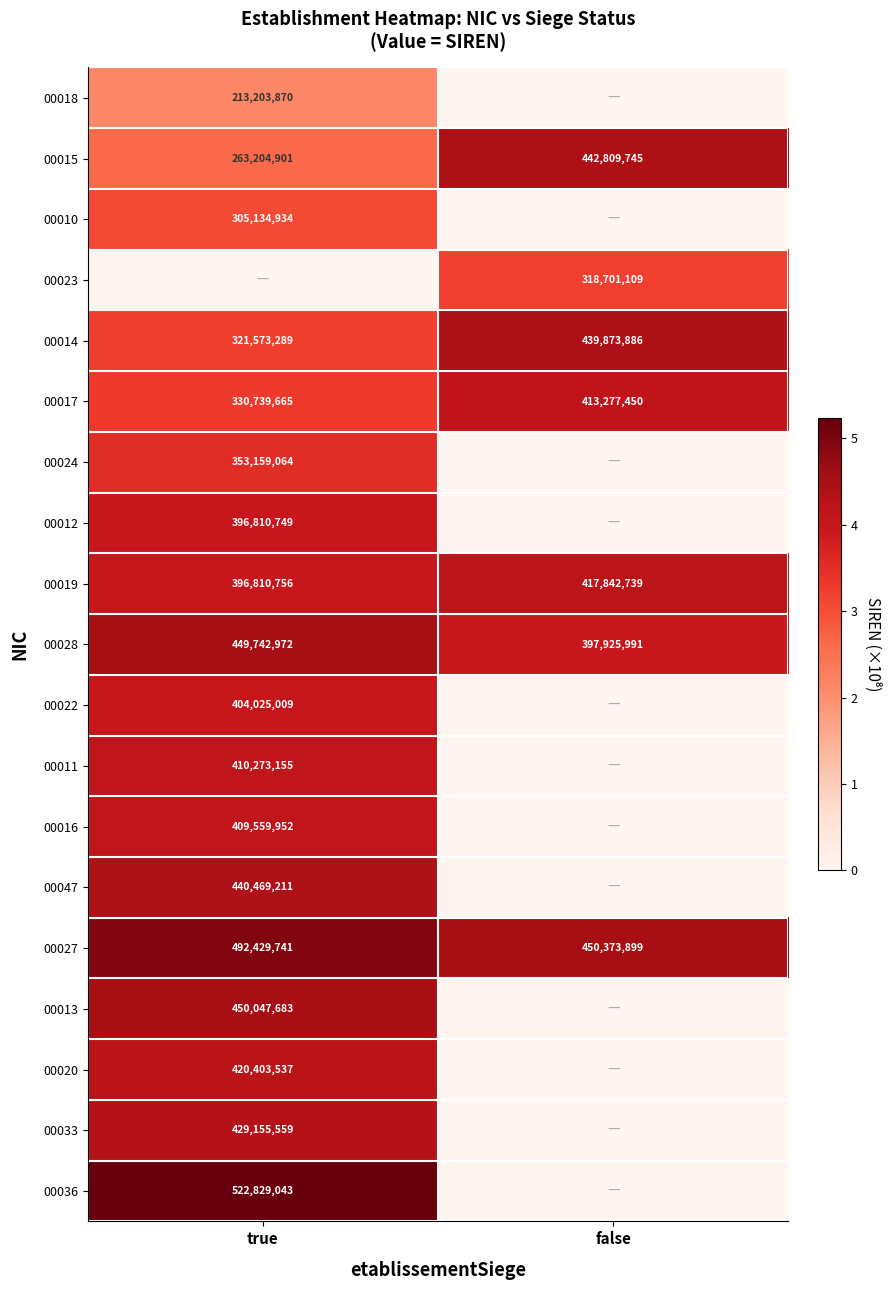

Which has a higher value, true or false?

true